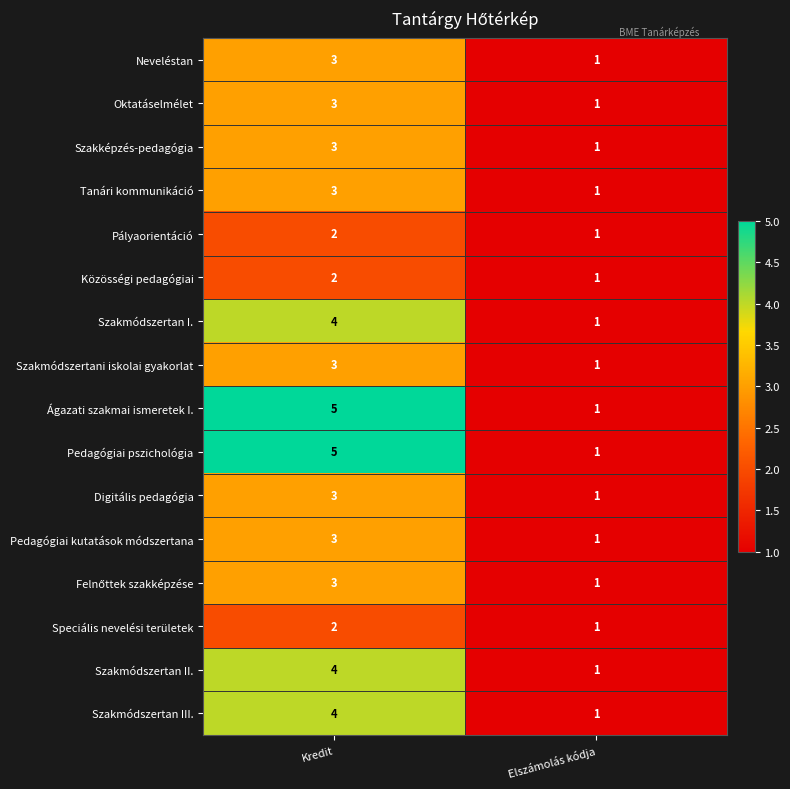

Which label corresponds to the smallest value in the chart?

Elszámolás kódja